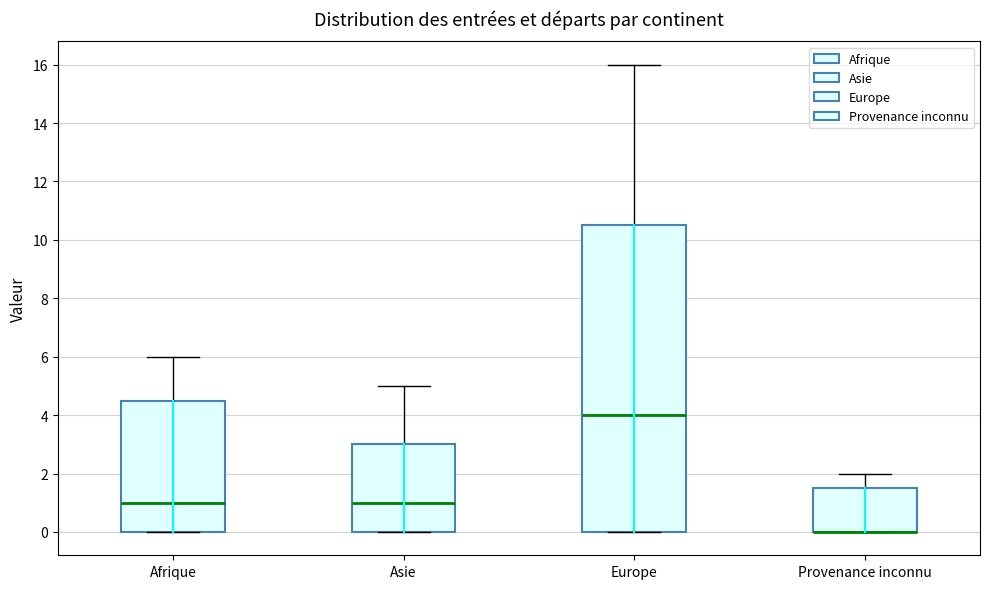

Reading left to right, read every box against the y-axis: the position of its median line, the range the box covers, and the ends of its whiskers. The values are not printed on the chart, so give them approximately, as read against the axis.

Afrique: median 1.0, box 0.0 to 4.6, whiskers 0.0 to 6.0
Asie: median 1.0, box 0.0 to 3.0, whiskers 0.0 to 5.0
Europe: median 4.0, box 0.0 to 10.6, whiskers 0.0 to 16.0
Provenance inconnu: median 0.0 (drawn on the box's lower edge), box 0.0 to 1.6, whiskers 0.0 to 2.0